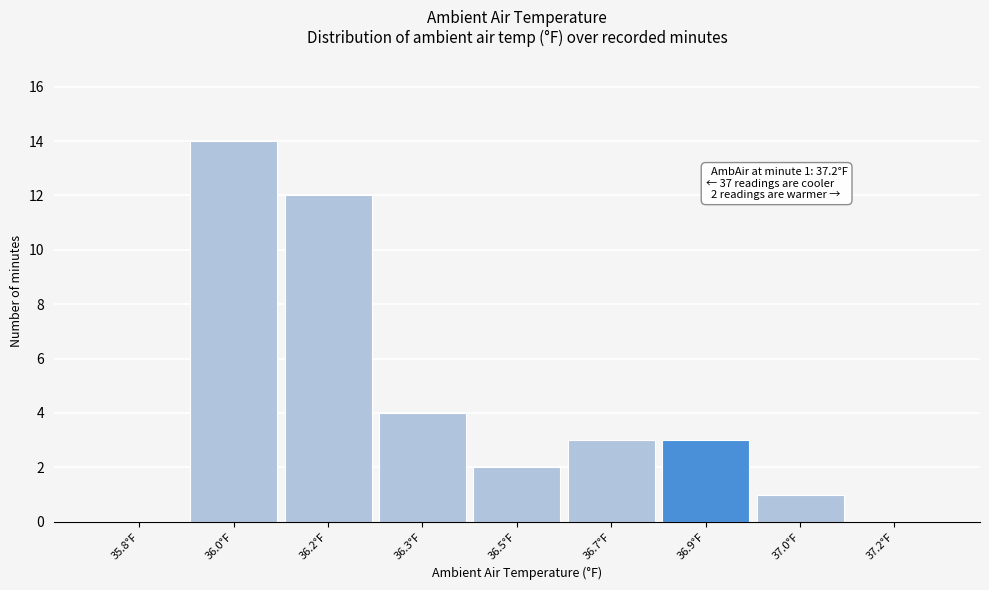

Reading left to right, list all the values displayed in this chart.

35.8°F=0	36.0°F=14	36.2°F=12	36.3°F=4	36.5°F=2	36.7°F=3	36.9°F=3	37.0°F=1	37.2°F=0